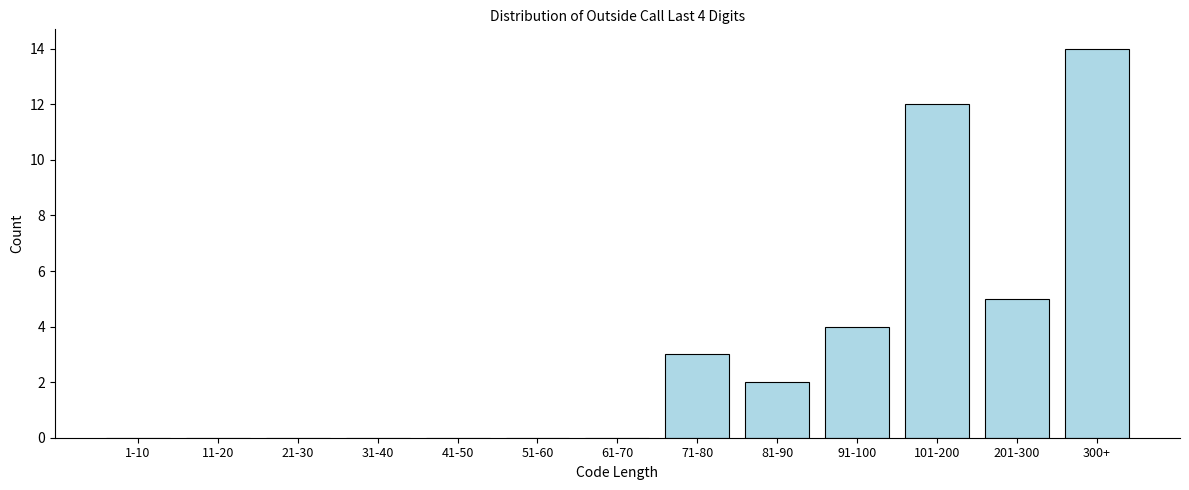

Reading left to right, what are all the values shown in this chart?

1-10=0	11-20=0	21-30=0	31-40=0	41-50=0	51-60=0	61-70=0	71-80=3	81-90=2	91-100=4	101-200=12	201-300=5	300+=14